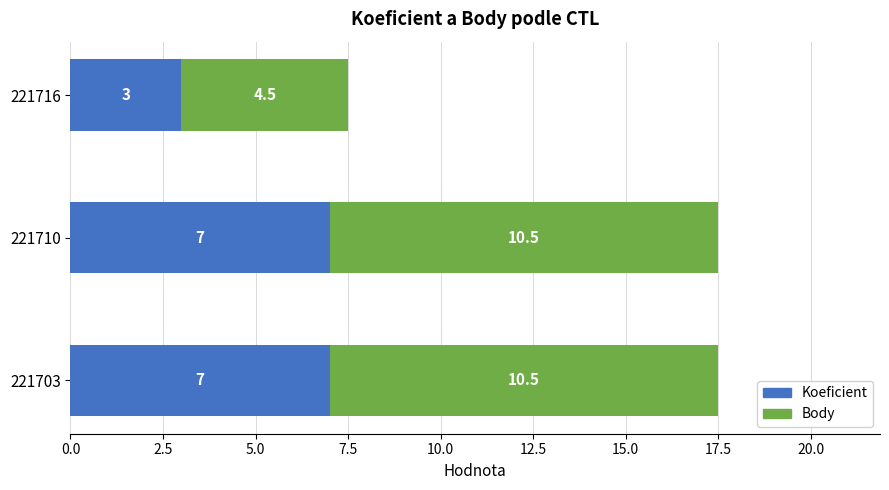

What is the difference between the maximum and minimum values in the Koeficient series?

4.0